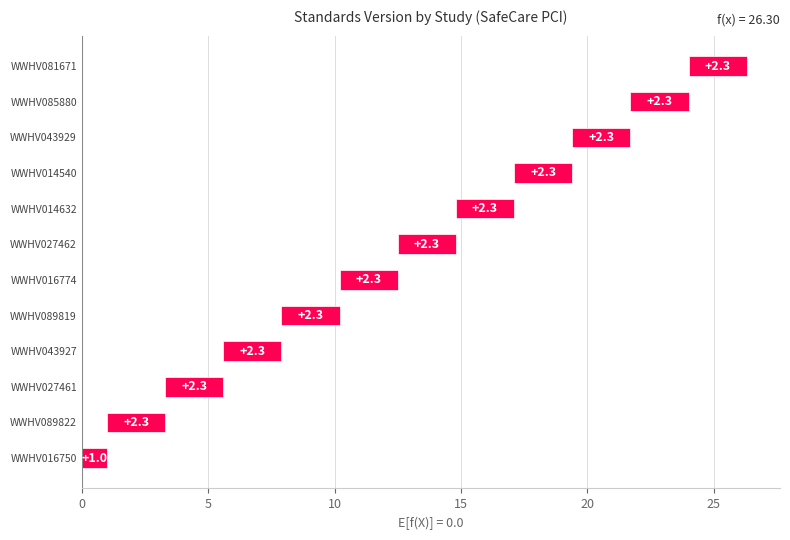

List the labels in order of value, smallest first.

WWHV016750, WWHV089822, WWHV027461, WWHV043927, WWHV089819, WWHV016774, WWHV027462, WWHV014632, WWHV014540, WWHV043929, WWHV085880, WWHV081671